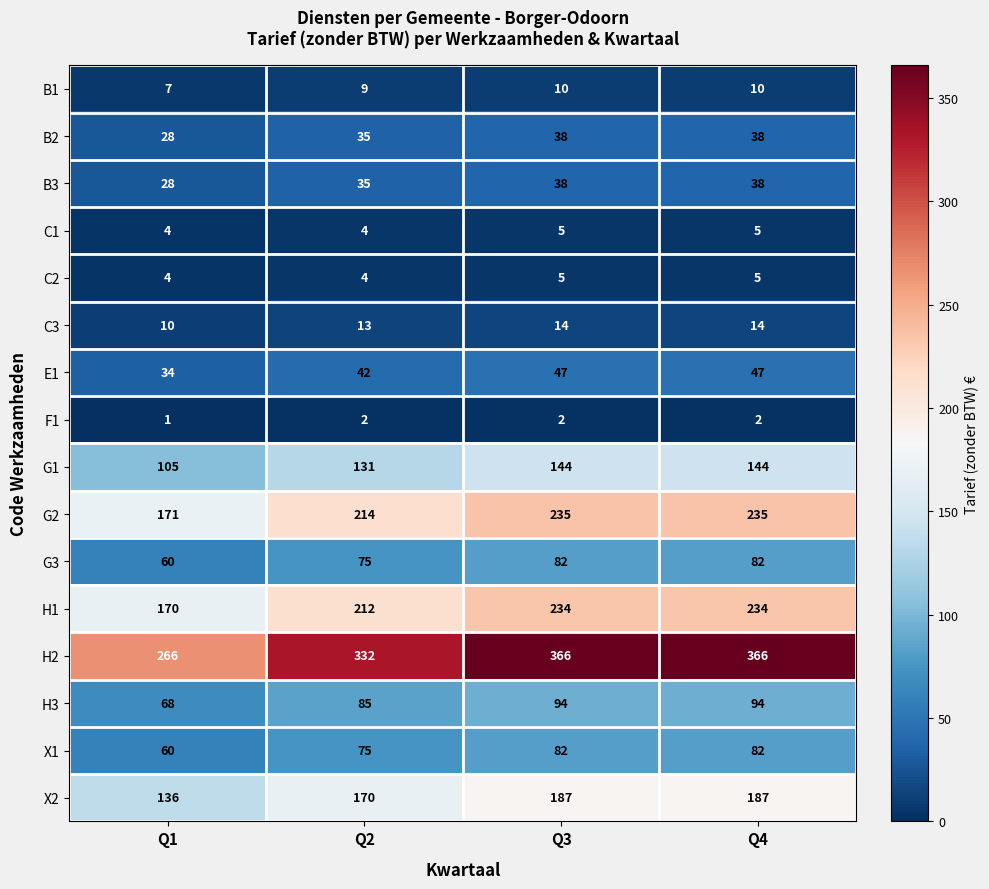

Where is B2 nearest to the value 33?

Q2